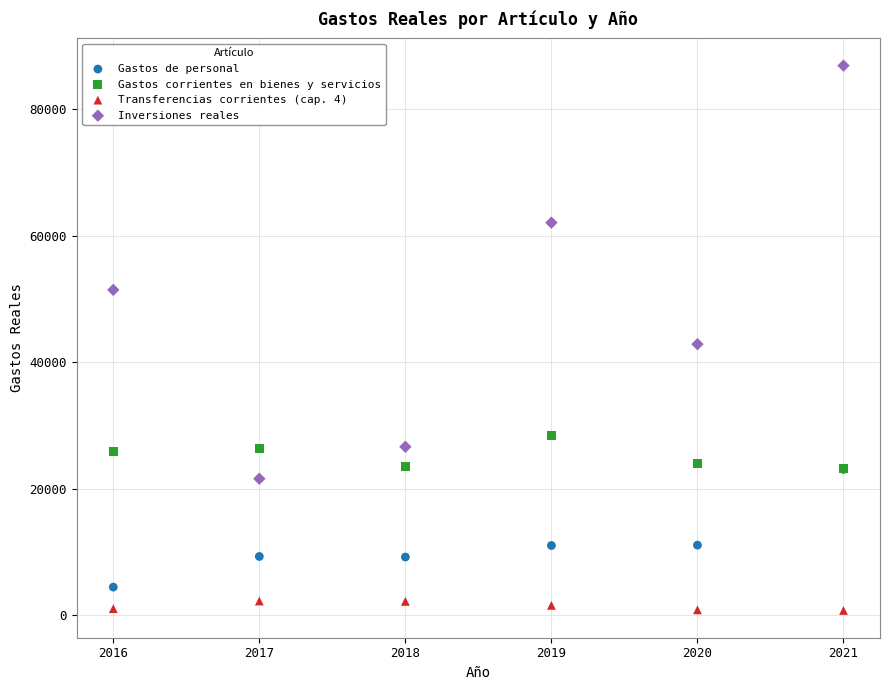

In the Inversiones reales series, what Y value is closest to 54236?

51436.9